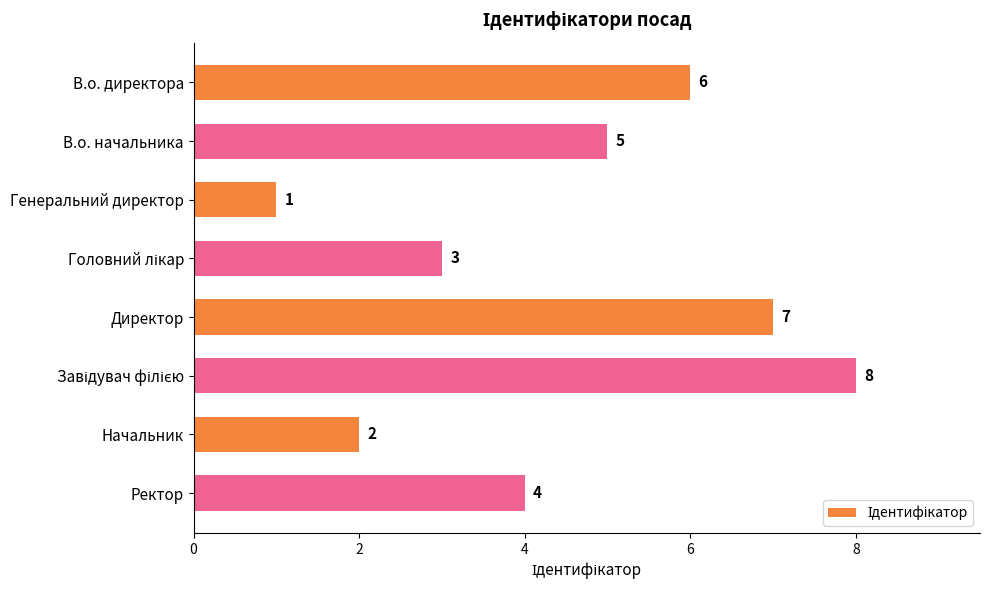

What is the maximum value shown in the chart?

8